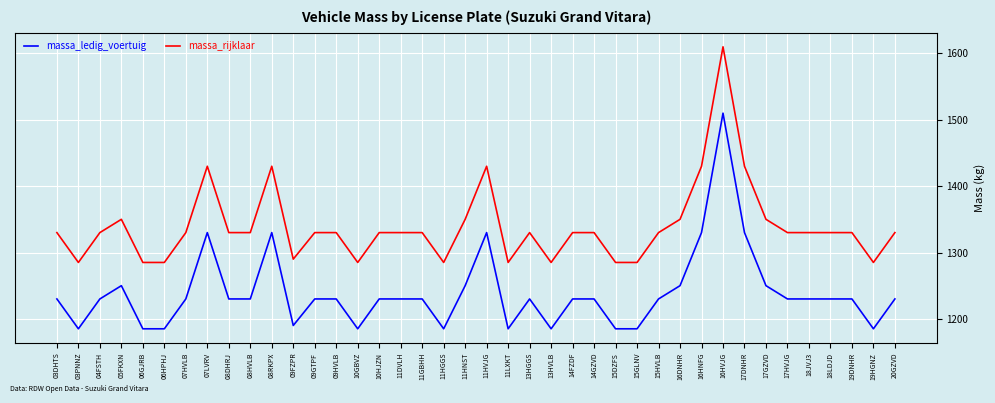

What is the spread (max minus min) of values at 14GZVD?

100